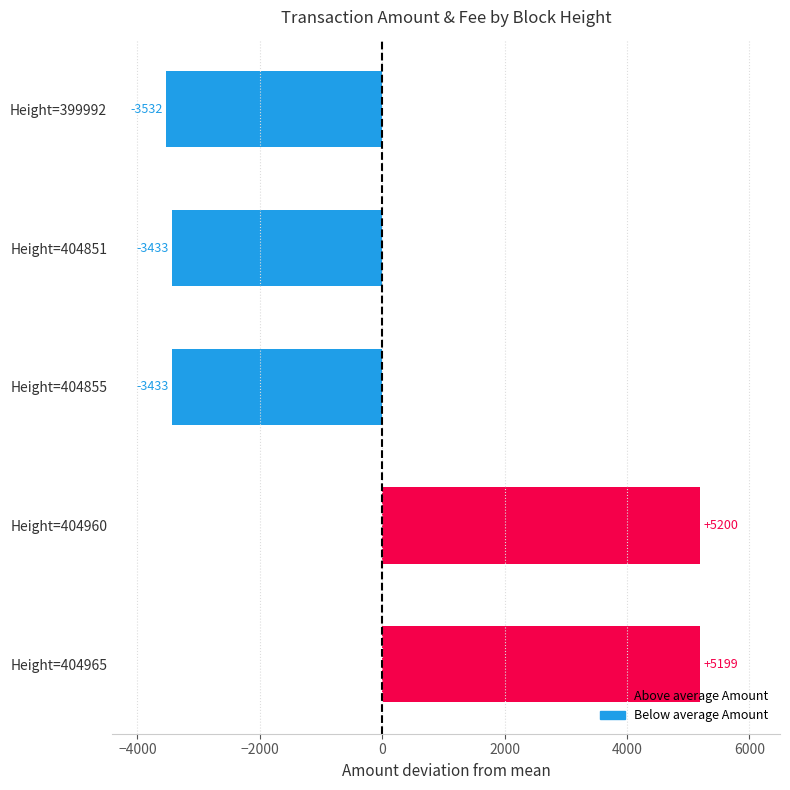

What is the change in value from Height=404965 to Height=399992?

-8731.0